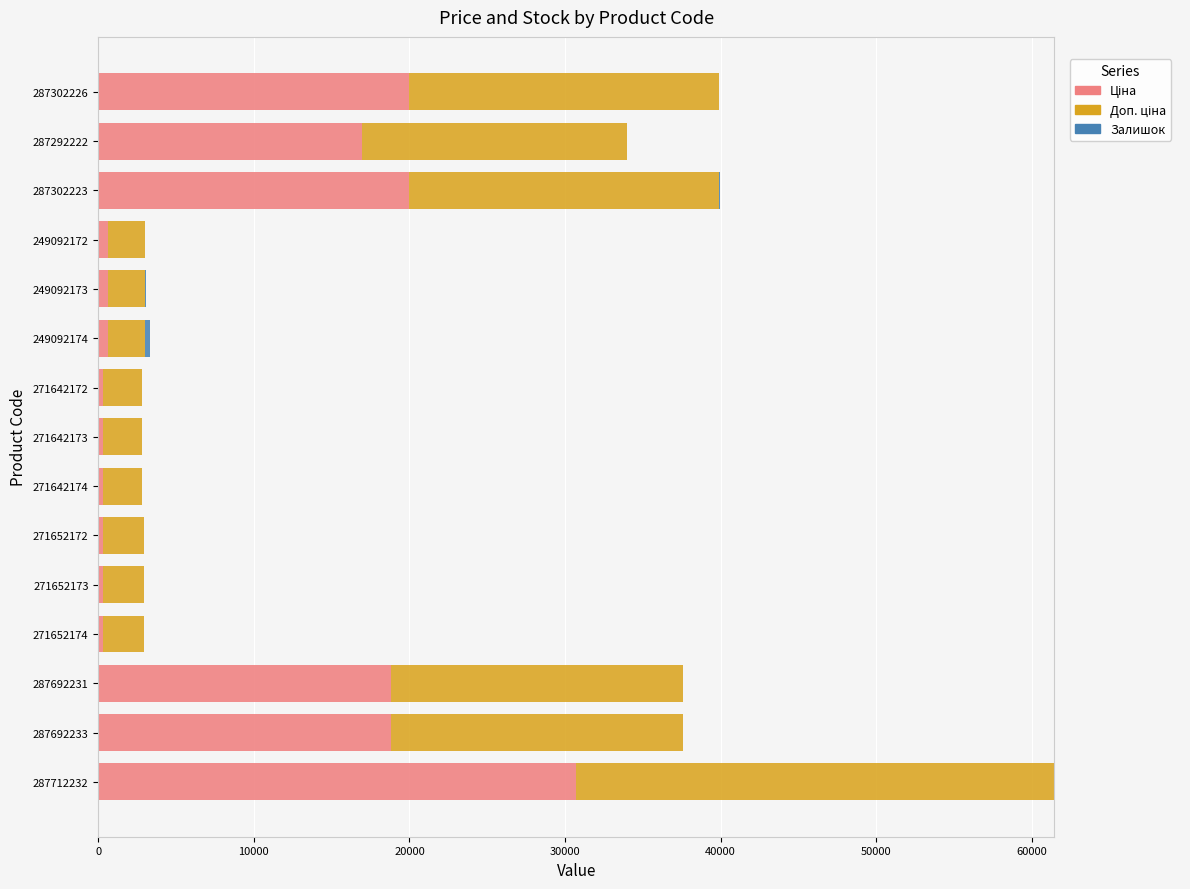

At which category is the sum across all series the highest?

287712232